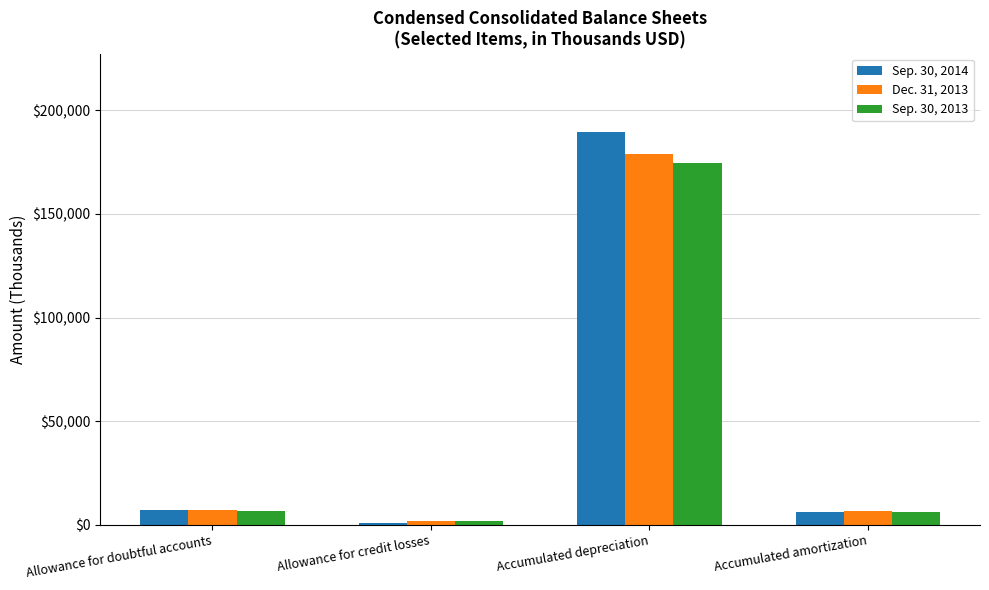

How many values in the Dec. 31, 2013 series are below 6939?

2